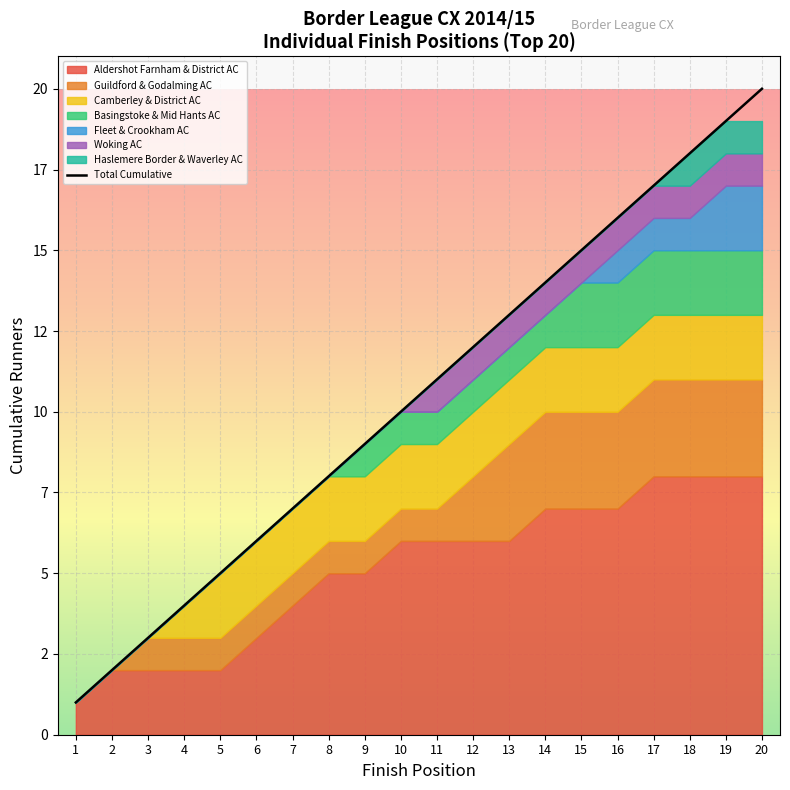

At which category does the chart reach its minimum across all series?

1